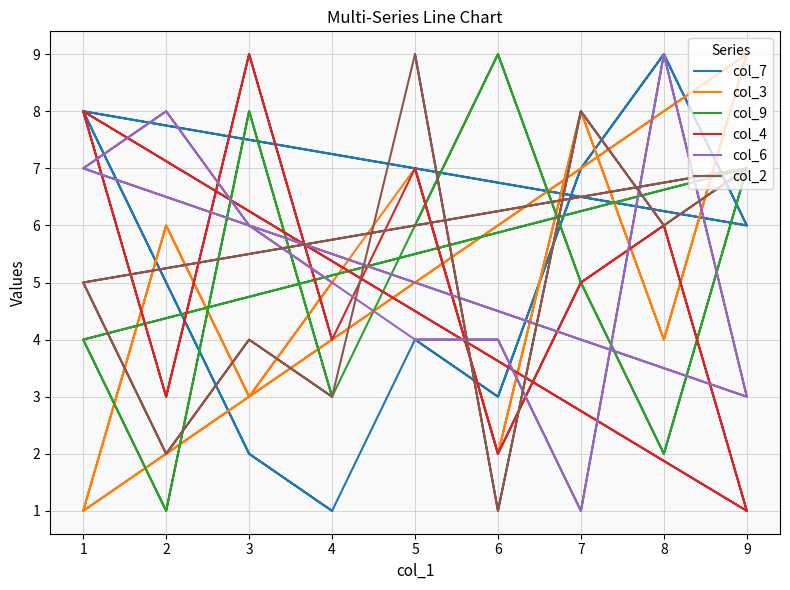

Which series has the widest spread of values?

col_7